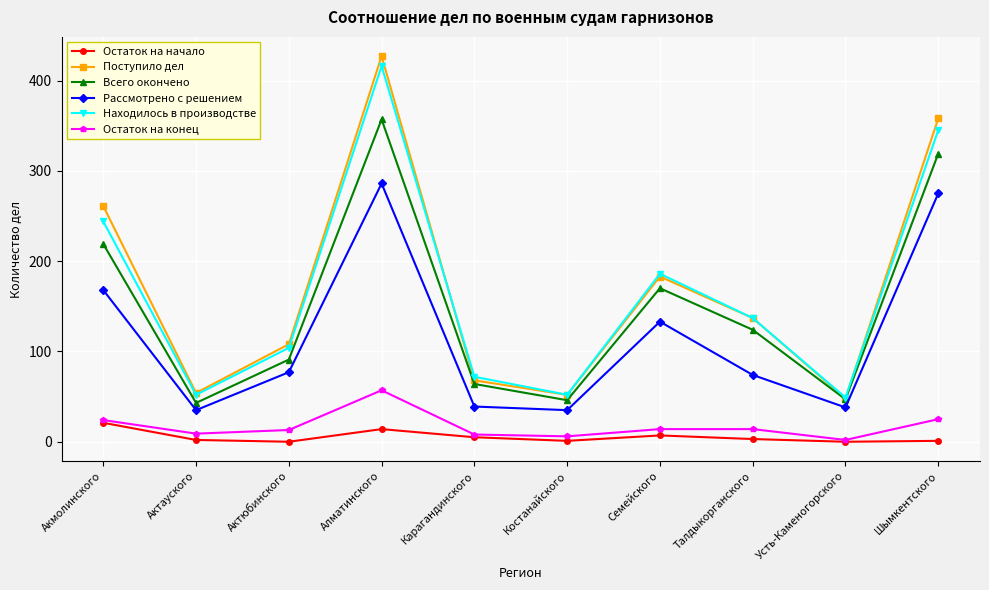

What are all the series names shown in the legend?

Остаток на начало, Поступило дел, Всего окончено, Рассмотрено с решением, Находилось в производстве, Остаток на конец